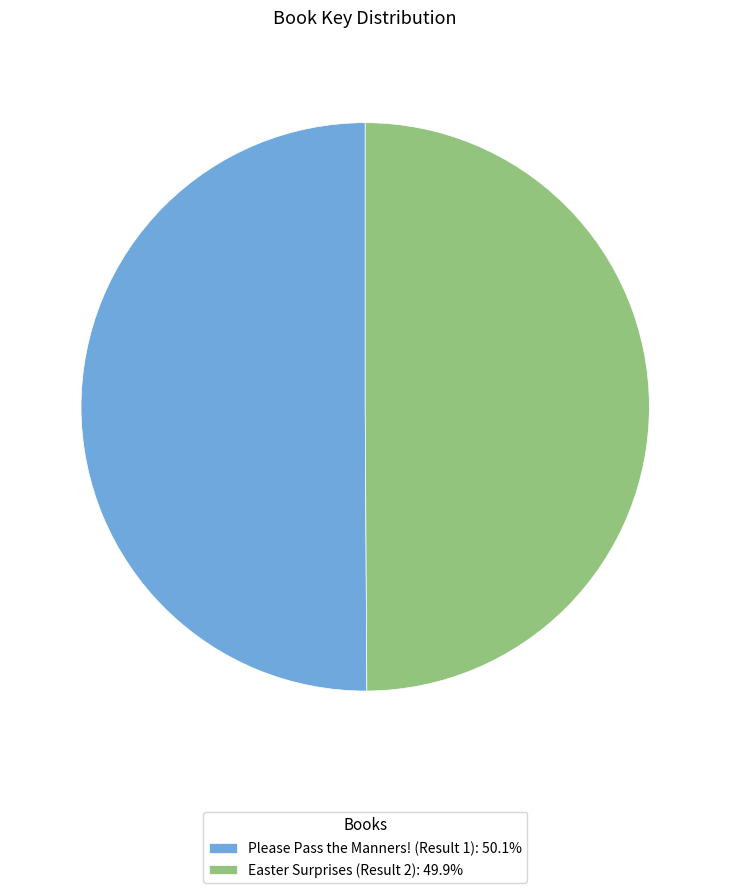

Do Please Pass the Manners! (Result 1) and Easter Surprises (Result 2) together represent more than half of the pie?

Yes